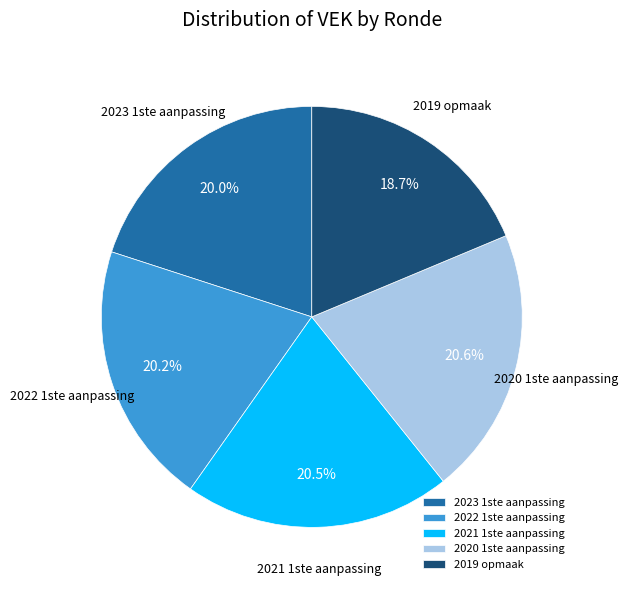

Count the number of slices in the pie.

5